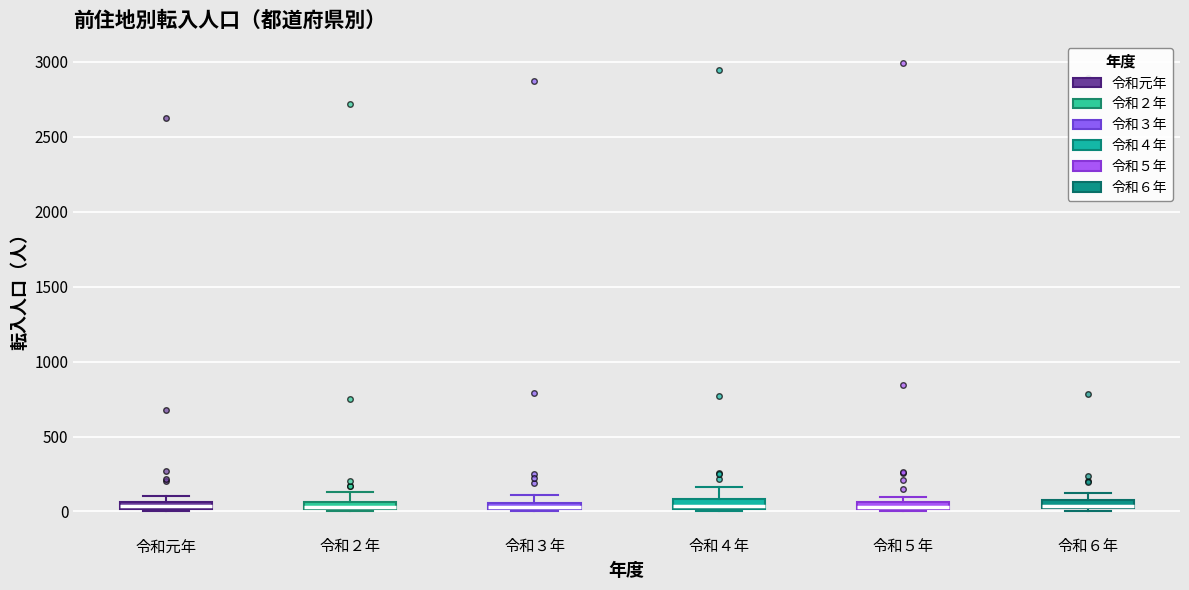

Where does the upper whisker of the box for 令和３年 end on the y-axis? The values are not printed on the chart, so give them approximately, as read against the axis.

100